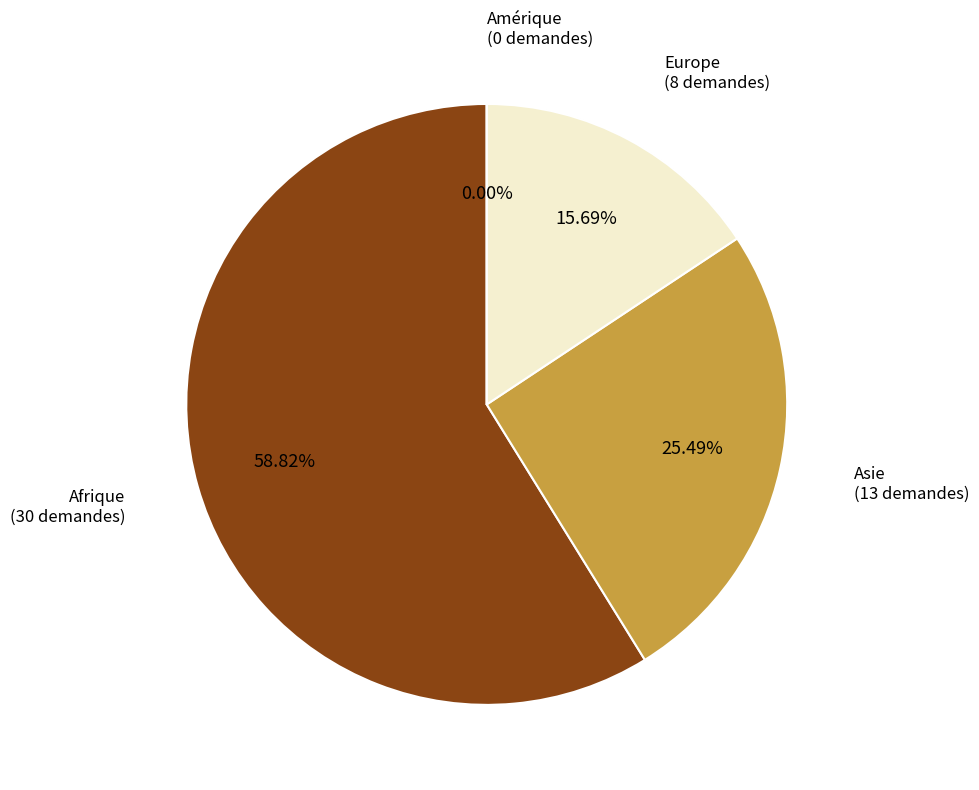

Which slice is the largest?

Afrique